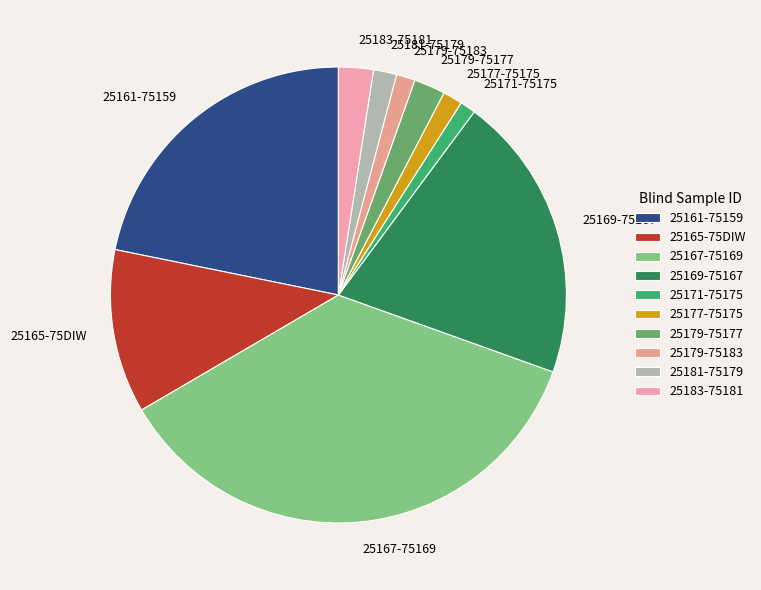

Which has a higher value, 25177-75175 or 25161-75159?

25161-75159